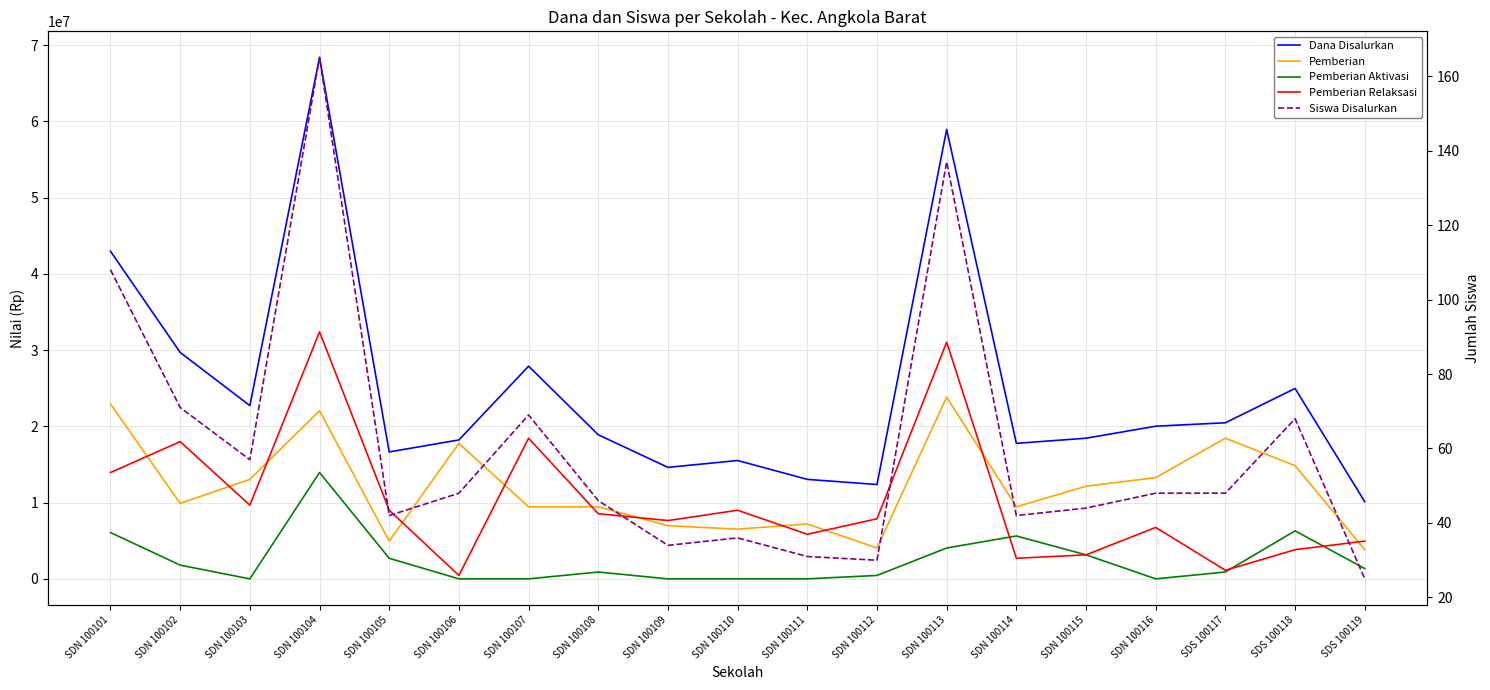

True or false: Pemberian and Pemberian Aktivasi cross at least once.

False